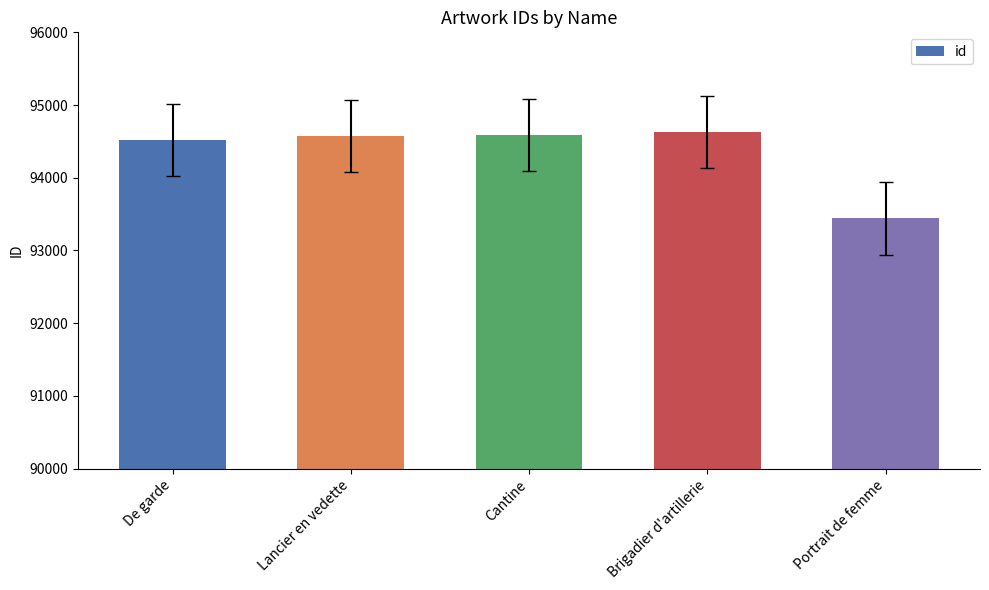

What is the label of the 3rd bar from the left?

Cantine